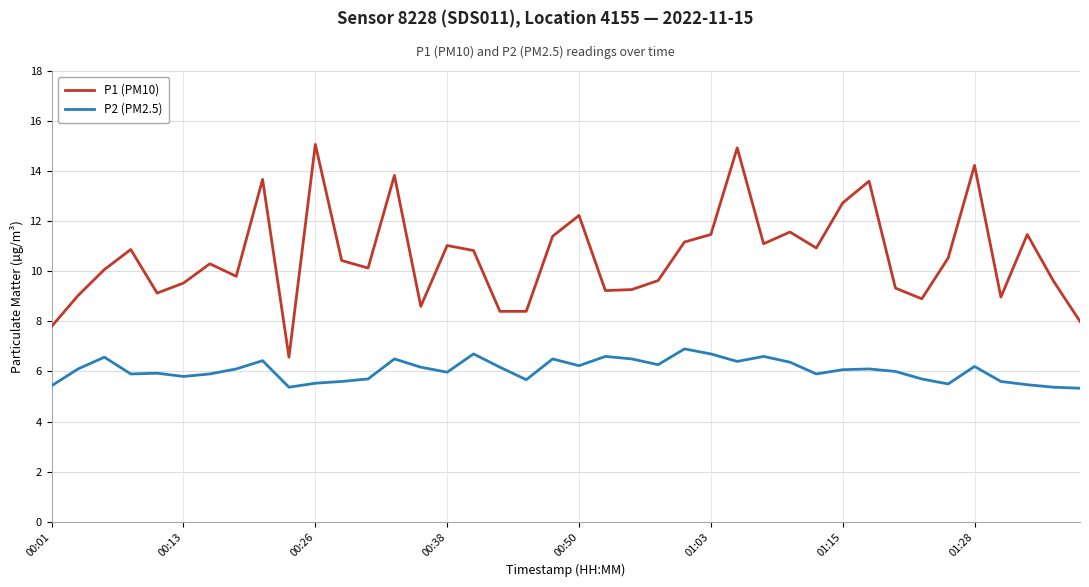

True or false: P1 (PM10) and P2 (PM2.5) cross at least once.

False